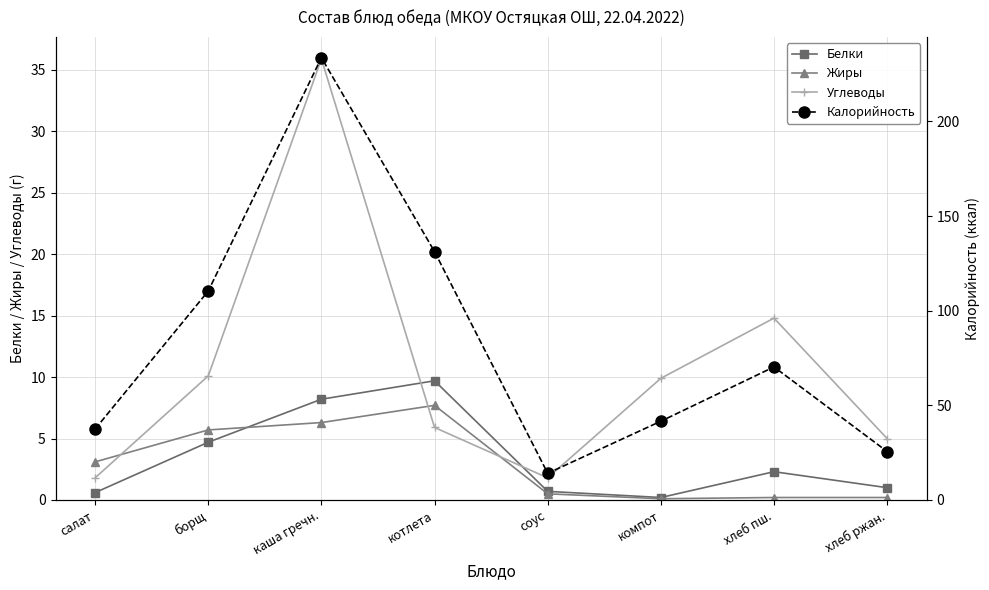

Reading right to left, list all the values displayed in this chart.

Белки: хлеб ржан.=1.0	хлеб пш.=2.3	компот=0.2	соус=0.7	котлета=9.7	каша гречн.=8.2	борщ=4.7	салат=0.6
Жиры: хлеб ржан.=0.2	хлеб пш.=0.2	компот=0.1	соус=0.5	котлета=7.7	каша гречн.=6.3	борщ=5.7	салат=3.1
Углеводы: хлеб ржан.=5.0	хлеб пш.=14.8	компот=9.9	соус=1.8	котлета=5.9	каша гречн.=35.9	борщ=10.1	салат=1.8
Калорийность: хлеб ржан.=25.6	хлеб пш.=70.3	компот=41.6	соус=14.1	котлета=131.2	каша гречн.=233.7	борщ=110.4	салат=37.5